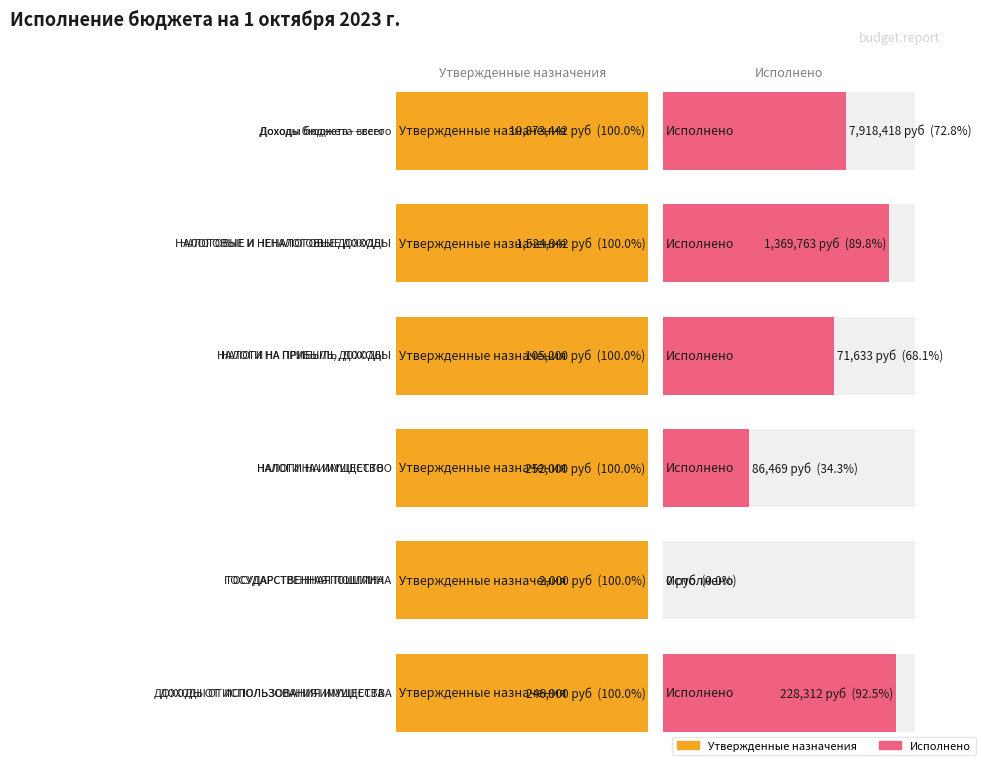

At which label is Исполнено closest to 3959208?

НАЛОГОВЫЕ И НЕНАЛОГОВЫЕ ДОХОДЫ